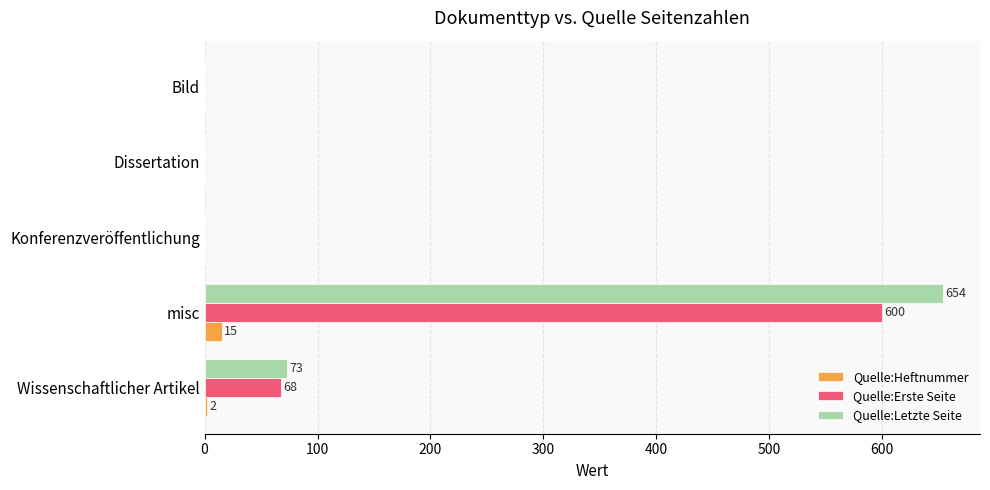

What is the sum of all Quelle:Erste Seite values?

668